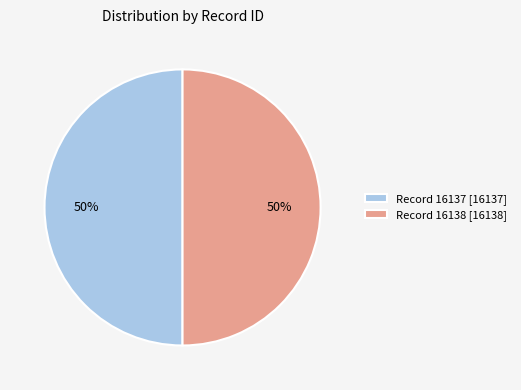

Count the number of slices in the pie.

2